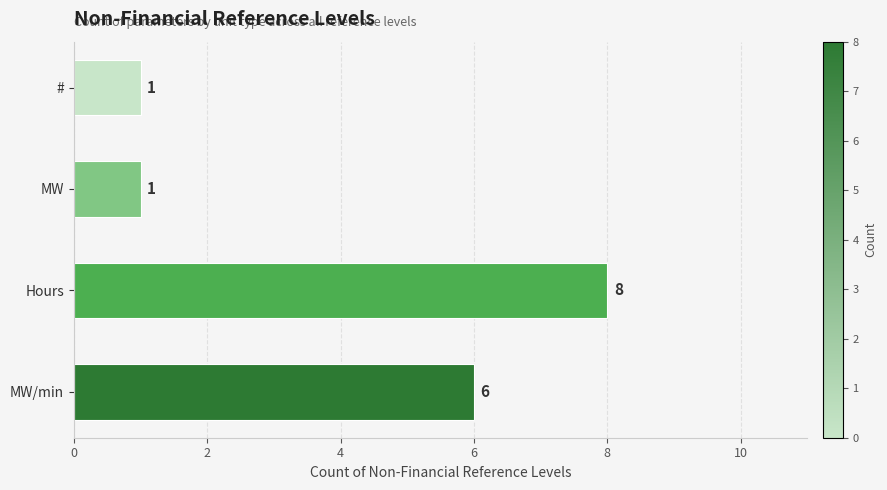

Count the number of categories in the chart.

4